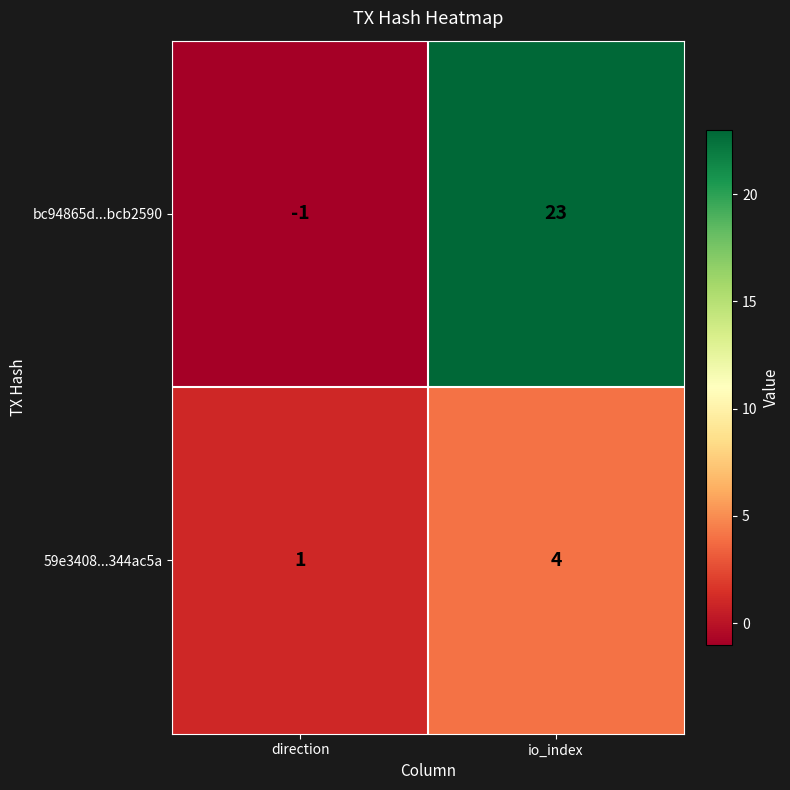

Which series changed the most between direction and io_index?

bc94865d...bcb2590